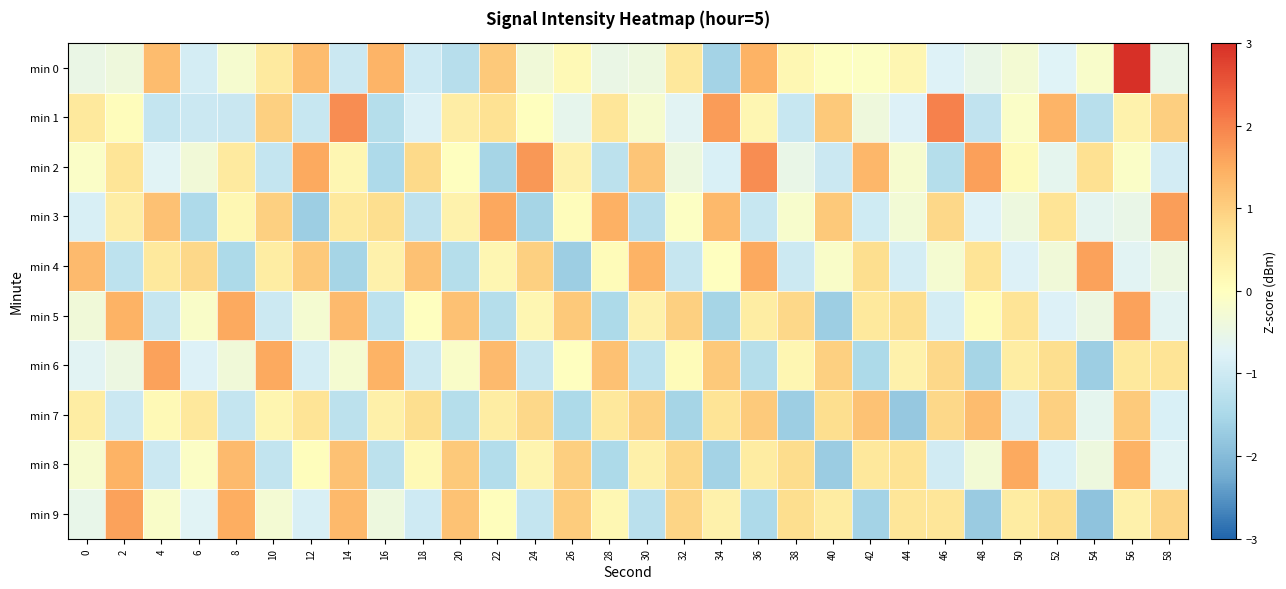

Reading left to right, extract all data points from this chart.

min 0: 0=-0.5	2=-0.4	4=1.3	6=-0.9	8=-0.2	10=0.5	12=1.3	14=-1.0	16=1.4	18=-1.0	20=-1.3	22=1.1	24=-0.3	26=0.1	28=-0.5	30=-0.4	32=0.5	34=-1.6	36=1.4	38=0.2	40=-0.0	42=-0.1	44=0.2	46=-0.8	48=-0.5	50=-0.3	52=-0.7	54=-0.1	56=3.3	58=-0.5
min 1: 0=0.5	2=0.1	4=-1.1	6=-1.1	8=-1.1	10=1.0	12=-1.1	14=1.9	16=-1.3	18=-0.8	20=0.4	22=0.7	24=0.0	26=-0.6	28=0.6	30=-0.2	32=-0.7	34=1.7	36=0.2	38=-1.1	40=1.1	42=-0.4	44=-0.8	46=2.0	48=-1.2	50=-0.1	52=1.4	54=-1.3	56=0.3	58=1.0
min 2: 0=-0.1	2=0.6	4=-0.7	6=-0.3	8=0.5	10=-1.1	12=1.5	14=0.2	16=-1.4	18=0.8	20=-0.0	22=-1.6	24=1.8	26=0.3	28=-1.2	30=1.1	32=-0.4	34=-0.8	36=1.9	38=-0.5	40=-1.0	42=1.3	44=-0.2	46=-1.3	48=1.6	50=0.1	52=-0.6	54=0.7	56=-0.1	58=-0.9
min 3: 0=-0.9	2=0.4	4=1.2	6=-1.4	8=0.2	10=1.0	12=-1.7	14=0.5	16=0.8	18=-1.2	20=0.3	22=1.6	24=-1.6	26=0.1	28=1.4	30=-1.3	32=-0.1	34=1.3	36=-1.1	38=-0.2	40=1.1	42=-1.0	44=-0.3	46=0.9	48=-0.8	50=-0.4	52=0.6	54=-0.6	56=-0.5	58=1.7
min 4: 0=1.3	2=-1.2	4=0.5	6=0.9	8=-1.5	10=0.4	12=1.1	14=-1.6	16=0.3	18=1.2	20=-1.3	22=0.2	24=1.0	26=-1.7	28=0.1	30=1.4	32=-1.1	34=-0.0	36=1.5	38=-1.0	40=-0.1	42=0.8	44=-0.9	46=-0.2	48=0.6	50=-0.8	52=-0.4	54=1.6	56=-0.7	58=-0.5
min 5: 0=-0.4	2=1.4	4=-1.1	6=-0.1	8=1.5	10=-1.0	12=-0.2	14=1.3	16=-1.2	18=-0.0	20=1.2	22=-1.3	24=0.2	26=1.1	28=-1.5	30=0.3	32=1.0	34=-1.6	36=0.4	38=0.9	40=-1.7	42=0.5	44=0.8	46=-0.9	48=0.1	50=0.6	52=-0.8	54=-0.5	56=1.6	58=-0.7
min 6: 0=-0.7	2=-0.5	4=1.6	6=-0.8	8=-0.4	10=1.5	12=-0.9	14=-0.2	16=1.4	18=-1.0	20=-0.1	22=1.3	24=-1.1	26=-0.0	28=1.2	30=-1.2	32=0.1	34=1.1	36=-1.3	38=0.2	40=1.0	42=-1.5	44=0.3	46=0.9	48=-1.6	50=0.4	52=0.8	54=-1.7	56=0.5	58=0.6
min 7: 0=0.4	2=-1.0	4=0.1	6=0.5	8=-1.1	10=0.2	12=0.6	14=-1.3	16=0.3	18=0.8	20=-1.4	22=0.4	24=0.9	26=-1.5	28=0.5	30=1.0	32=-1.6	34=0.6	36=1.1	38=-1.7	40=0.8	42=1.2	44=-1.8	46=0.9	48=1.3	50=-0.9	52=1.0	54=-0.6	56=1.1	58=-0.8
min 8: 0=-0.2	2=1.4	4=-1.0	6=-0.1	8=1.3	10=-1.2	12=0.0	14=1.2	16=-1.3	18=0.1	20=1.1	22=-1.4	24=0.2	26=1.0	28=-1.5	30=0.3	32=0.9	34=-1.6	36=0.5	38=0.8	40=-1.7	42=0.6	44=0.7	46=-0.9	48=-0.3	50=1.5	52=-0.8	54=-0.4	56=1.4	58=-0.7
min 9: 0=-0.6	2=1.6	4=-0.1	6=-0.7	8=1.5	10=-0.3	12=-0.8	14=1.3	16=-0.4	18=-1.0	20=1.2	22=0.0	24=-1.1	26=1.0	28=0.2	30=-1.3	32=0.9	34=0.3	36=-1.4	38=0.8	40=0.5	42=-1.6	44=0.6	46=0.6	48=-1.7	50=0.5	52=0.8	54=-1.9	56=0.3	58=0.9